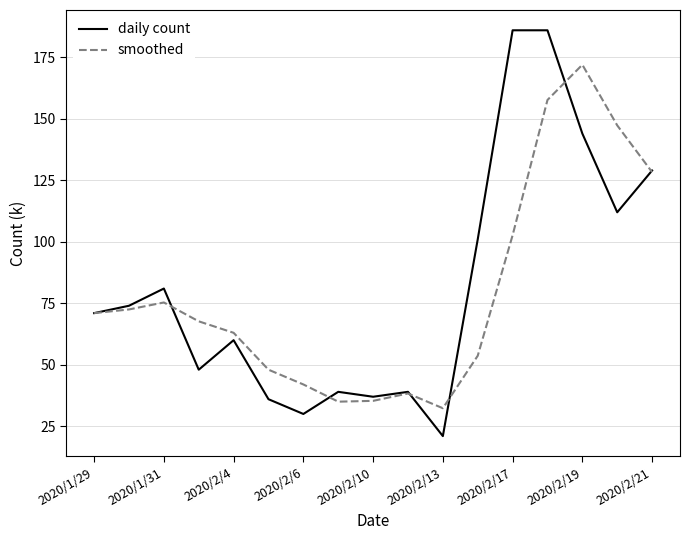

True or false: smoothed and daily count intersect in this chart.

True